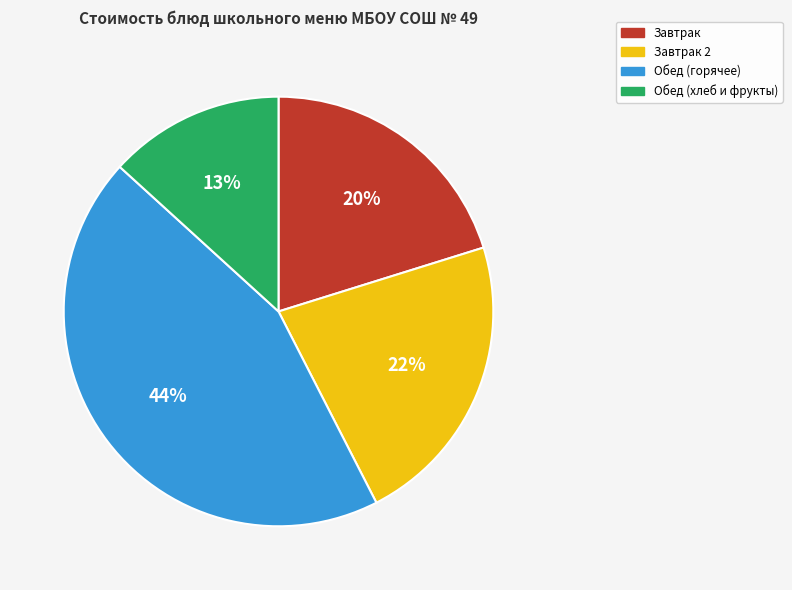

Is it true that Завтрак 2 is 22% of the pie?

True